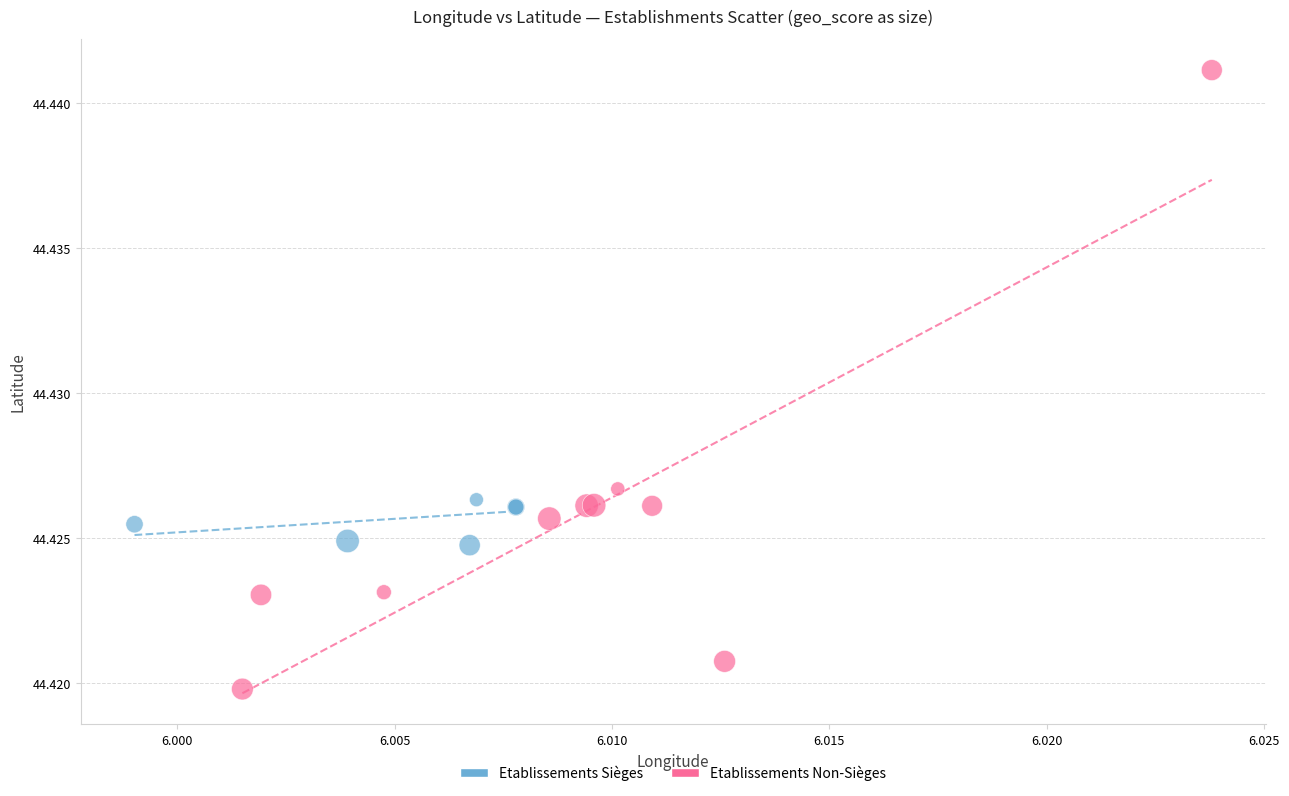

What are all the series names shown in the legend?

Etablissements Sièges, Etablissements Non-Sièges